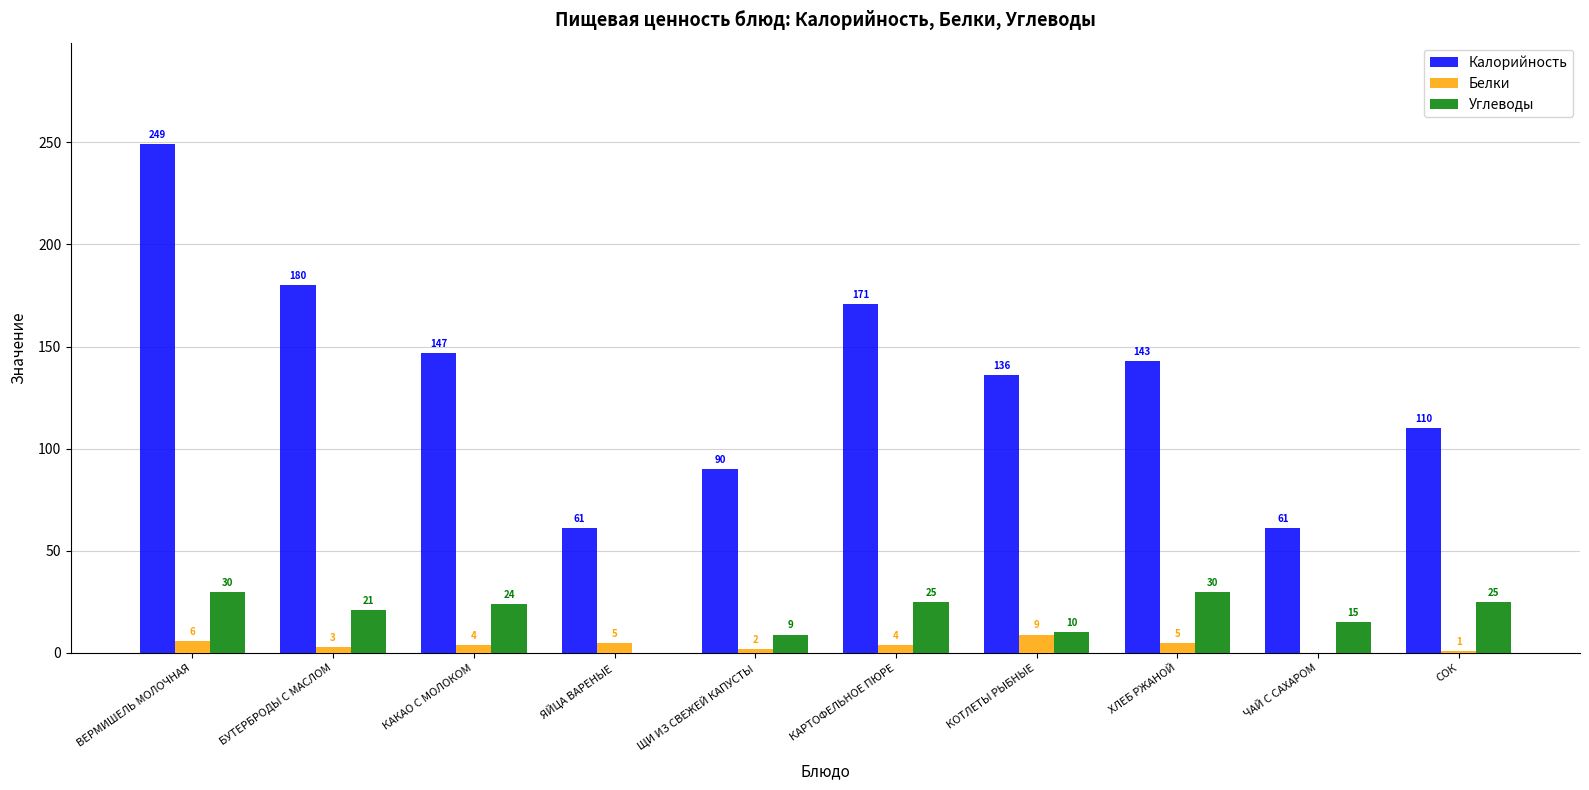

How many series are shown in this chart?

3